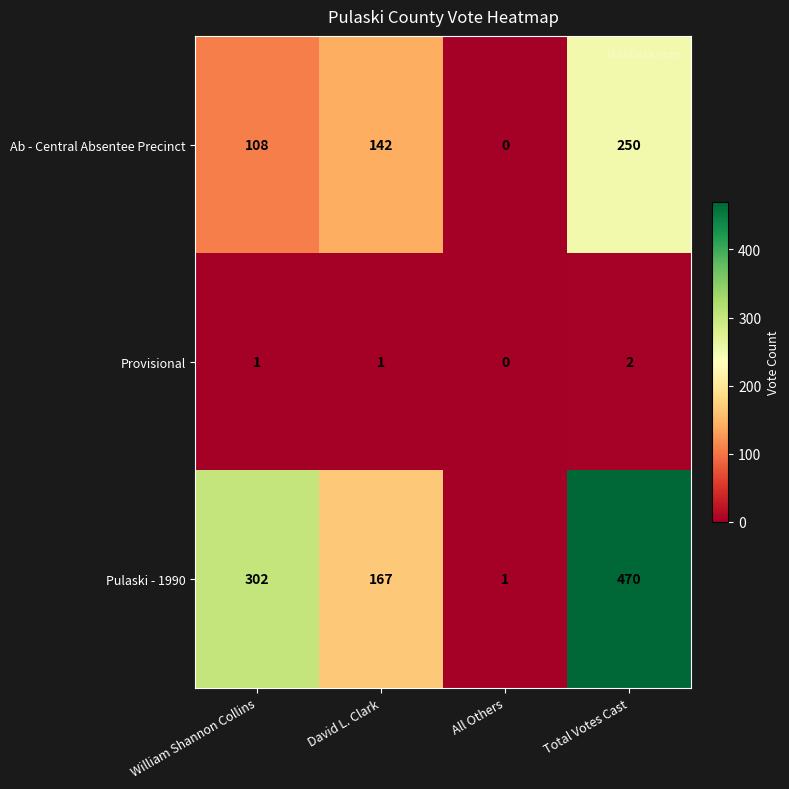

What is the difference between the highest and lowest values at All Others?

1